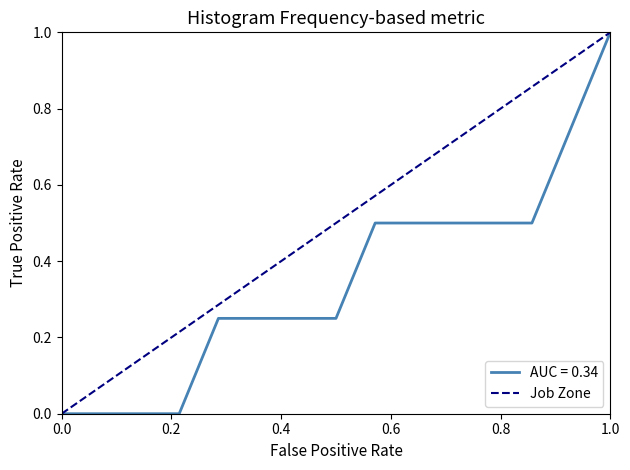

Which category has the highest value in the AUC = 0.34 series?

1.0